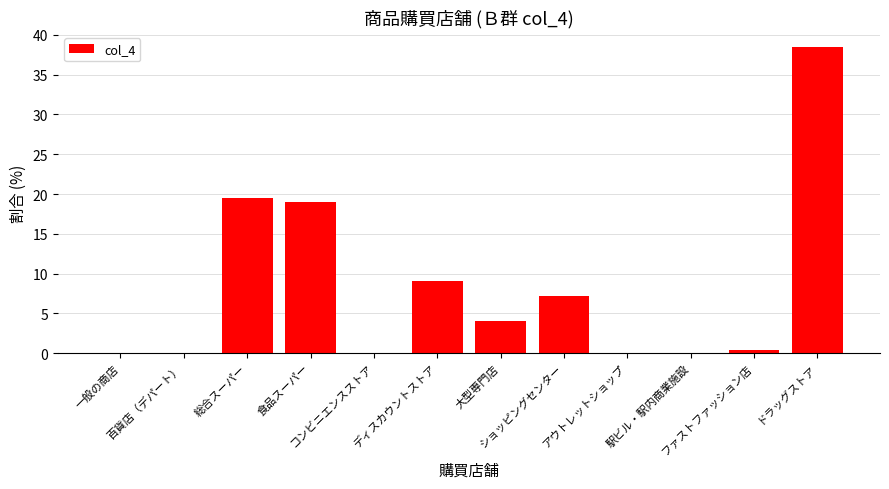

Reading right to left, transcribe all the data shown in this chart.

38.5	0.5	0.0	0.0	7.2	4.1	9.0	0.0	19.0	19.5	0.0	0.0